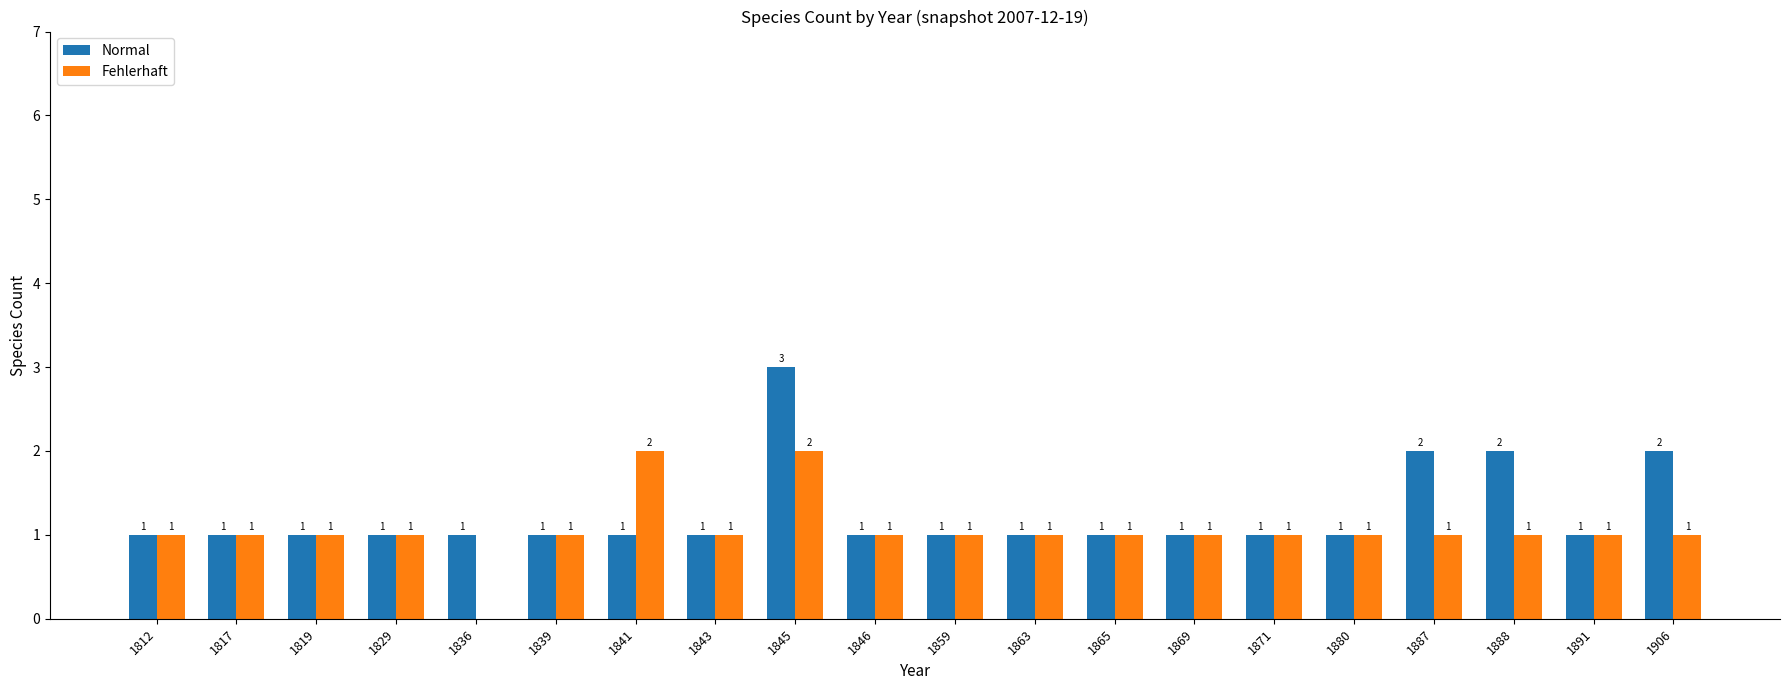

At which category is the sum across all series the highest?

1845